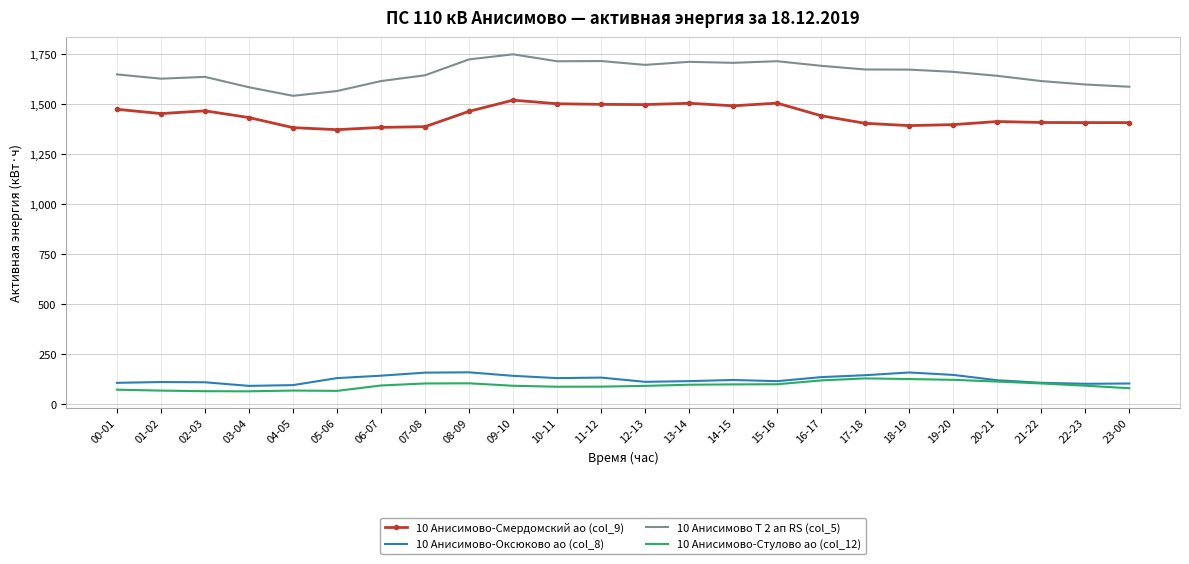

Which series has the largest total across all categories?

10 Анисимово Т 2 ап RS (col_5)